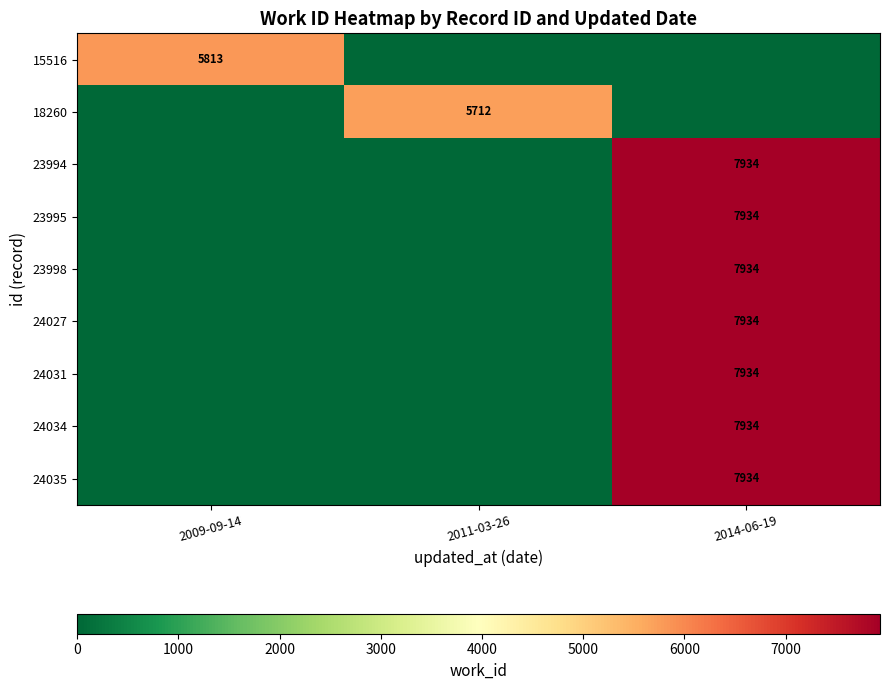

Is the value of 18260 at 2011-03-26 greater than the value of 24027 at 2014-06-19?

No